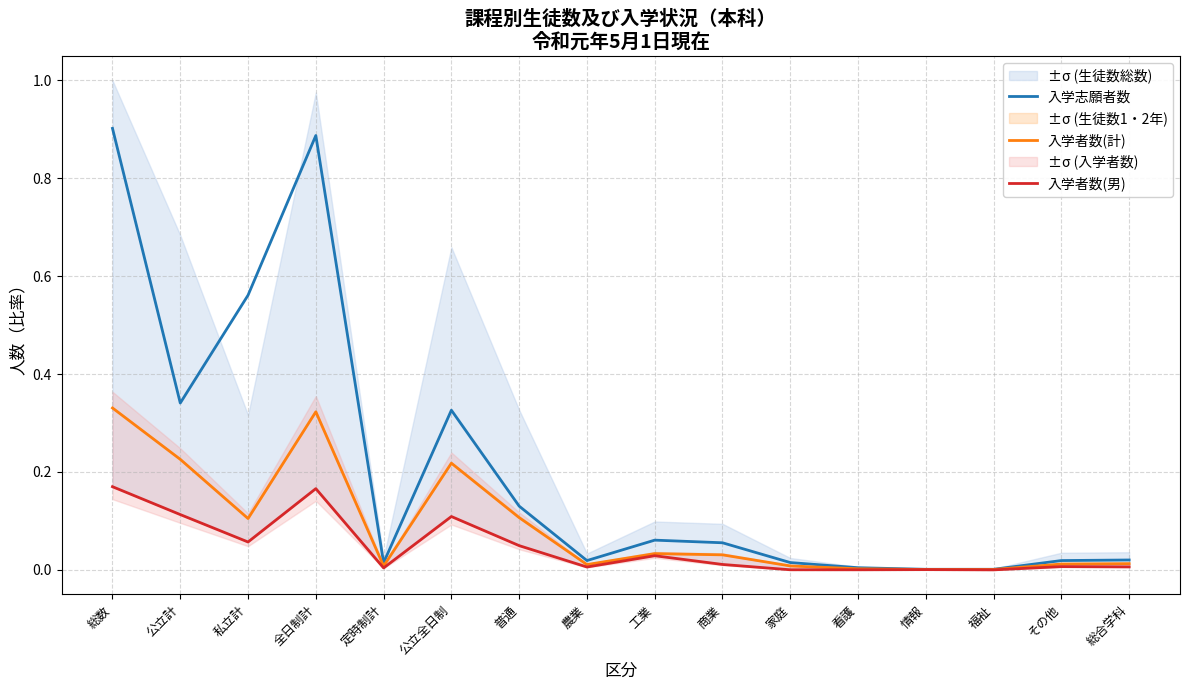

What is the sum of the 入学志願者数 values at 普通 and 家庭?

0.1